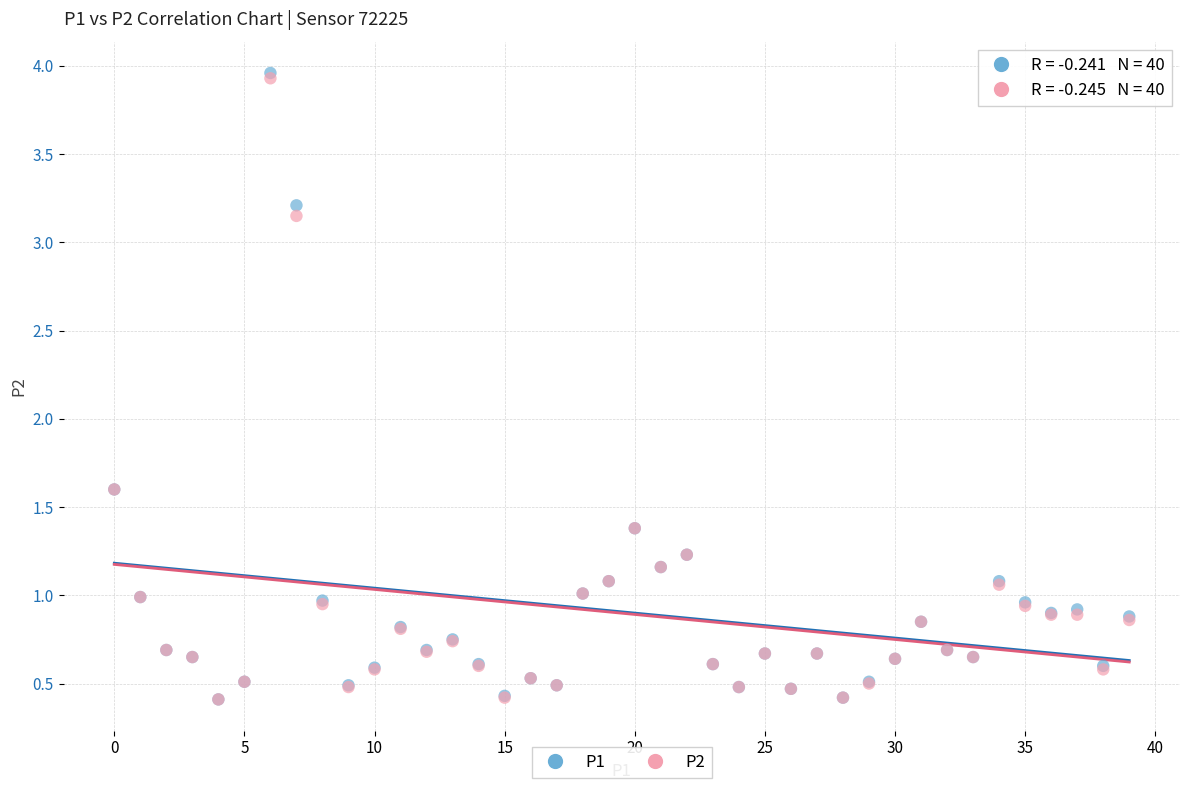

What are all the series names shown in the legend?

P1, P2